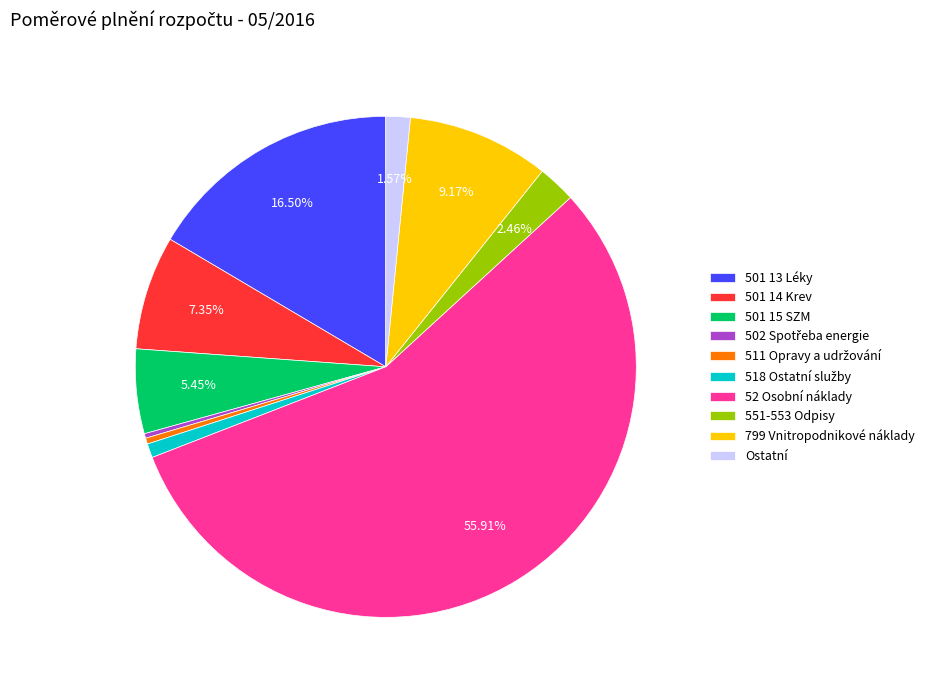

How many slices are in this pie chart?

10